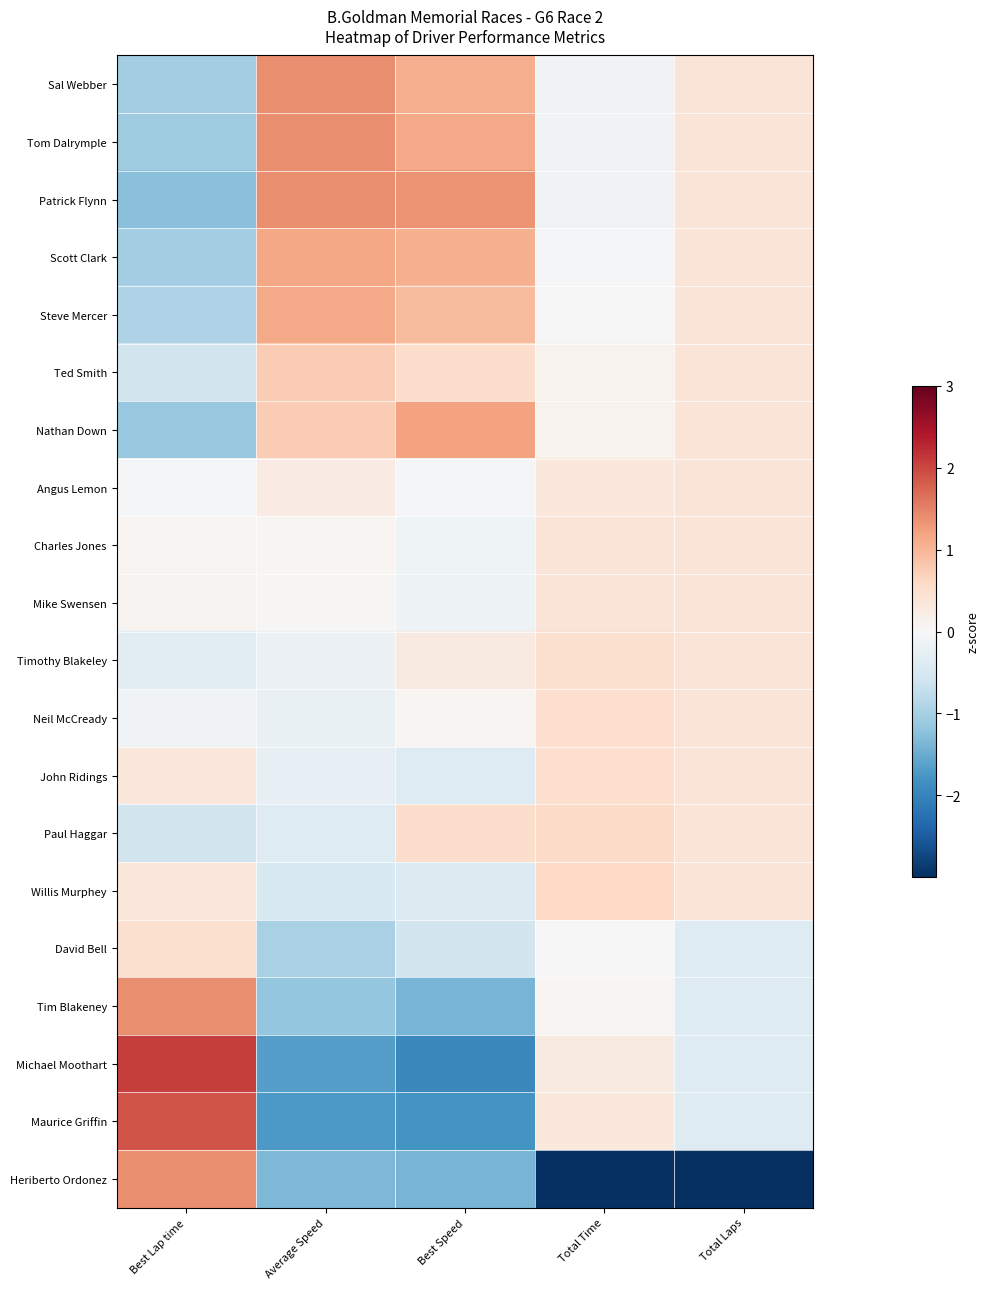

Reading left to right, what are all the values shown in this chart?

Sal Webber: Best Lap time=-1.0	Average Speed=1.4	Best Speed=1.1	Total Time=-0.1	Total Laps=0.4
Tom Dalrymple: Best Lap time=-1.1	Average Speed=1.4	Best Speed=1.1	Total Time=-0.1	Total Laps=0.4
Patrick Flynn: Best Lap time=-1.3	Average Speed=1.4	Best Speed=1.4	Total Time=-0.1	Total Laps=0.4
Scott Clark: Best Lap time=-1.0	Average Speed=1.2	Best Speed=1.1	Total Time=-0.0	Total Laps=0.4
Steve Mercer: Best Lap time=-0.9	Average Speed=1.1	Best Speed=1.0	Total Time=-0.0	Total Laps=0.4
Ted Smith: Best Lap time=-0.6	Average Speed=0.8	Best Speed=0.5	Total Time=0.1	Total Laps=0.4
Nathan Down: Best Lap time=-1.1	Average Speed=0.8	Best Speed=1.2	Total Time=0.1	Total Laps=0.4
Angus Lemon: Best Lap time=-0.0	Average Speed=0.3	Best Speed=-0.0	Total Time=0.3	Total Laps=0.4
Charles Jones: Best Lap time=0.1	Average Speed=0.0	Best Speed=-0.1	Total Time=0.4	Total Laps=0.4
Mike Swensen: Best Lap time=0.1	Average Speed=0.0	Best Speed=-0.2	Total Time=0.4	Total Laps=0.4
Timothy Blakeley: Best Lap time=-0.3	Average Speed=-0.2	Best Speed=0.3	Total Time=0.5	Total Laps=0.4
Neil McCready: Best Lap time=-0.1	Average Speed=-0.2	Best Speed=0.1	Total Time=0.5	Total Laps=0.4
John Ridings: Best Lap time=0.3	Average Speed=-0.2	Best Speed=-0.4	Total Time=0.5	Total Laps=0.4
Paul Haggar: Best Lap time=-0.6	Average Speed=-0.4	Best Speed=0.5	Total Time=0.6	Total Laps=0.4
Willis Murphey: Best Lap time=0.3	Average Speed=-0.5	Best Speed=-0.4	Total Time=0.6	Total Laps=0.4
David Bell: Best Lap time=0.5	Average Speed=-1.0	Best Speed=-0.5	Total Time=-0.0	Total Laps=-0.4
Tim Blakeney: Best Lap time=1.4	Average Speed=-1.2	Best Speed=-1.4	Total Time=0.1	Total Laps=-0.4
Michael Moothart: Best Lap time=2.1	Average Speed=-1.6	Best Speed=-1.9	Total Time=0.3	Total Laps=-0.4
Maurice Griffin: Best Lap time=1.9	Average Speed=-1.7	Best Speed=-1.8	Total Time=0.3	Total Laps=-0.4
Heriberto Ordonez: Best Lap time=1.4	Average Speed=-1.3	Best Speed=-1.4	Total Time=-4.2	Total Laps=-4.2